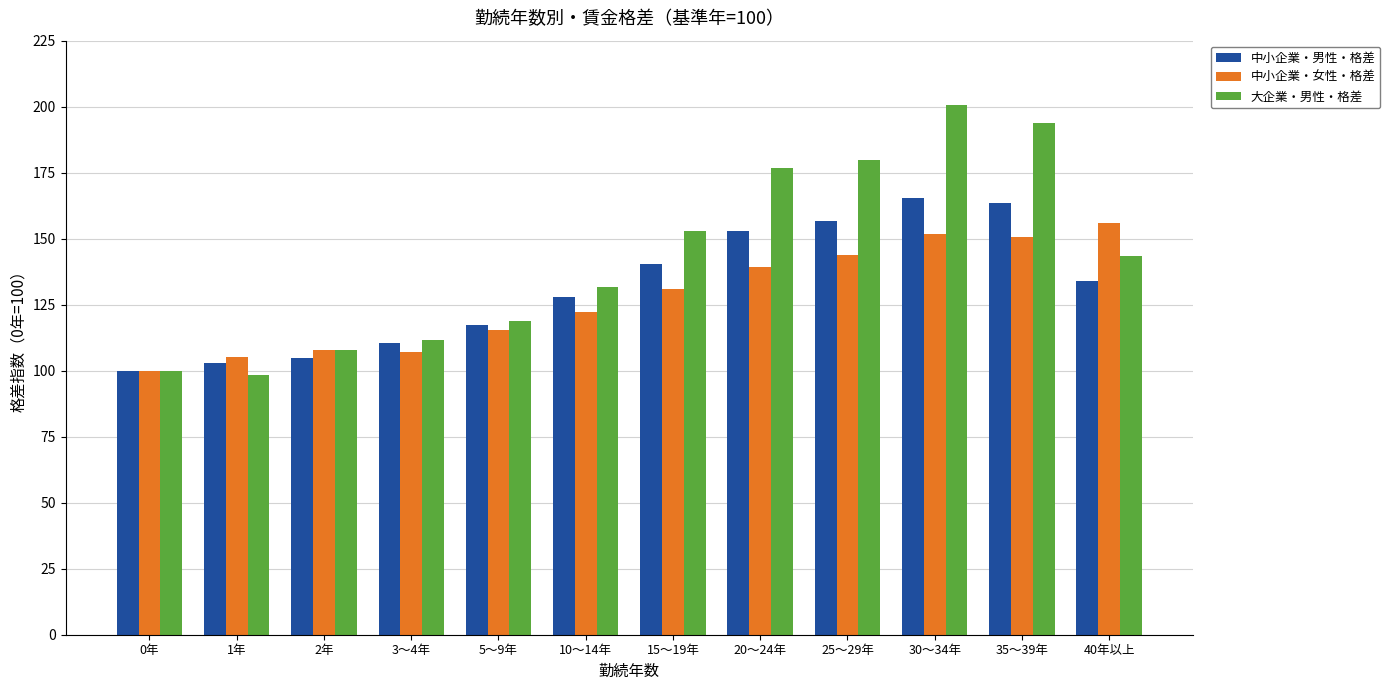

What is the sum of the 中小企業・男性・格差 values at 10～14年 and 20～24年?

280.6